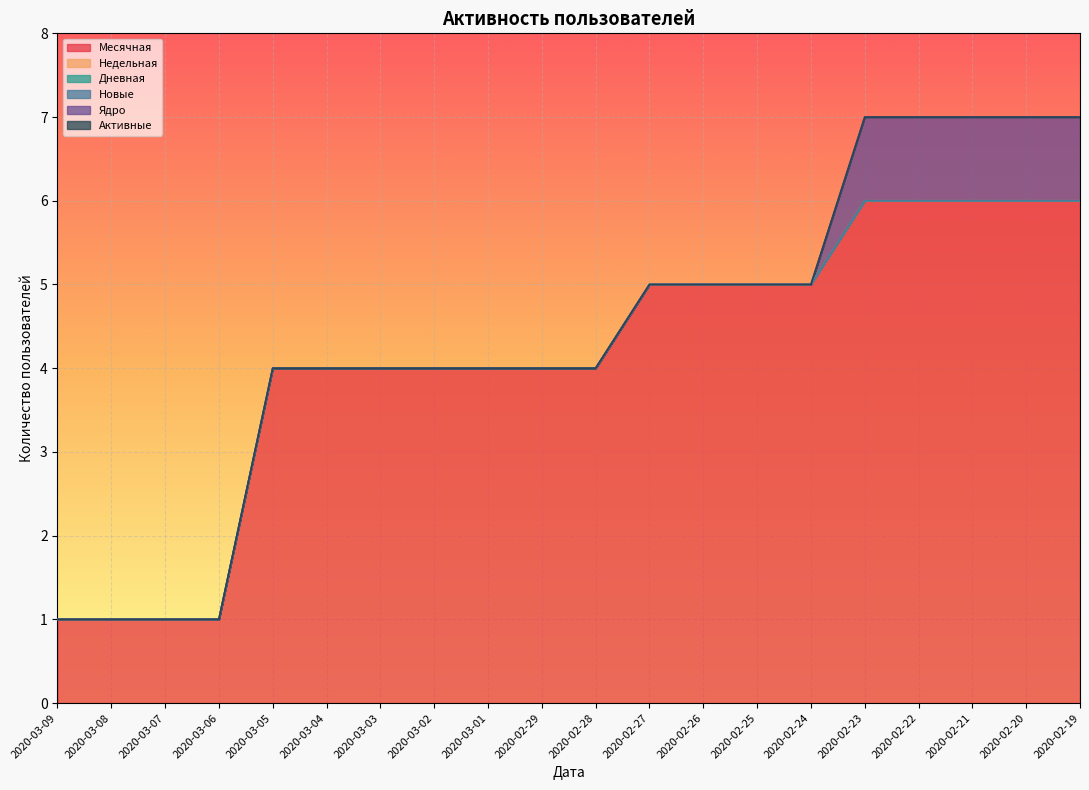

List the series in order of their peak value, highest first.

Месячная, Ядро, Недельная, Дневная, Новые, Активные